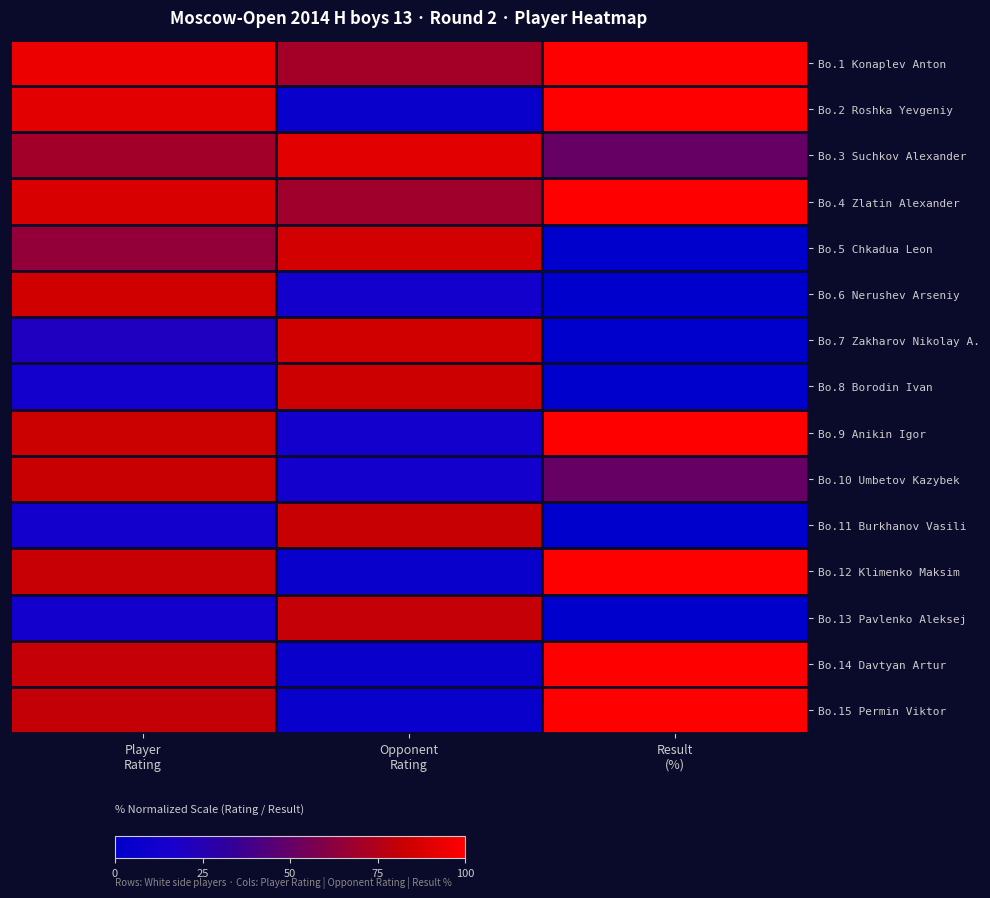

Reading left to right, transcribe all the data shown in this chart.

Bo.1 Konaplev Anton: Player
Rating=93.9	Opponent
Rating=70.3	Result
(%)=100.0
Bo.2 Roshka Yevgeniy: Player
Rating=90.7	Opponent
Rating=6.7	Result
(%)=100.0
Bo.3 Suchkov Alexander: Player
Rating=69.8	Opponent
Rating=90.7	Result
(%)=50.0
Bo.4 Zlatin Alexander: Player
Rating=87.1	Opponent
Rating=68.7	Result
(%)=100.0
Bo.5 Chkadua Leon: Player
Rating=64.8	Opponent
Rating=85.3	Result
(%)=0.0
Bo.6 Nerushev Arseniy: Player
Rating=84.8	Opponent
Rating=13.3	Result
(%)=0.0
Bo.7 Zakharov Nikolay A.: Player
Rating=20.0	Opponent
Rating=84.7	Result
(%)=0.0
Bo.8 Borodin Ivan: Player
Rating=13.3	Opponent
Rating=83.7	Result
(%)=0.0
Bo.9 Anikin Igor: Player
Rating=83.0	Opponent
Rating=13.3	Result
(%)=100.0
Bo.10 Umbetov Kazybek: Player
Rating=82.4	Opponent
Rating=13.3	Result
(%)=50.0
Bo.11 Burkhanov Vasili: Player
Rating=13.3	Opponent
Rating=81.7	Result
(%)=0.0
Bo.12 Klimenko Maksim: Player
Rating=81.3	Opponent
Rating=6.7	Result
(%)=100.0
Bo.13 Pavlenko Aleksej: Player
Rating=13.3	Opponent
Rating=81.1	Result
(%)=0.0
Bo.14 Davtyan Artur: Player
Rating=81.1	Opponent
Rating=6.7	Result
(%)=100.0
Bo.15 Permin Viktor: Player
Rating=80.7	Opponent
Rating=6.7	Result
(%)=100.0